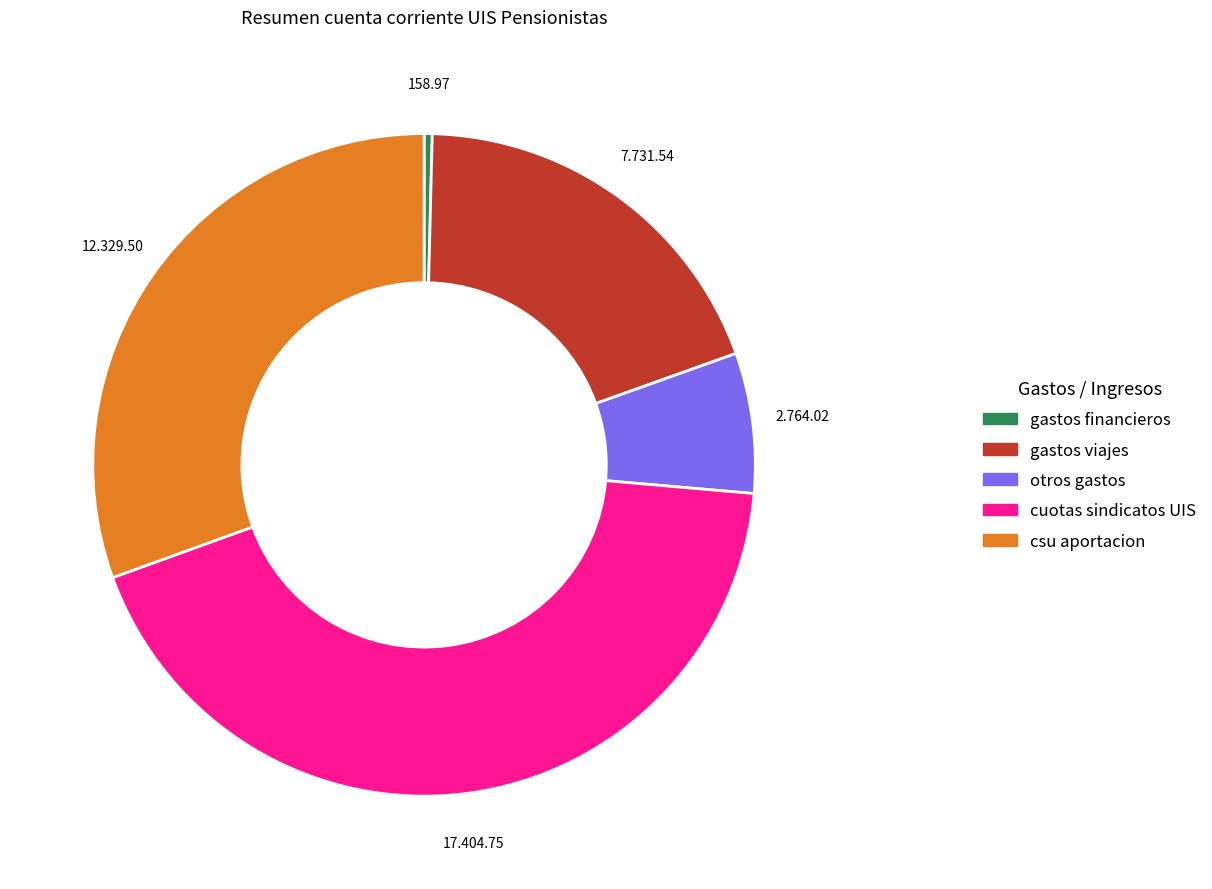

Between gastos financieros and gastos viajes, which is larger?

gastos viajes